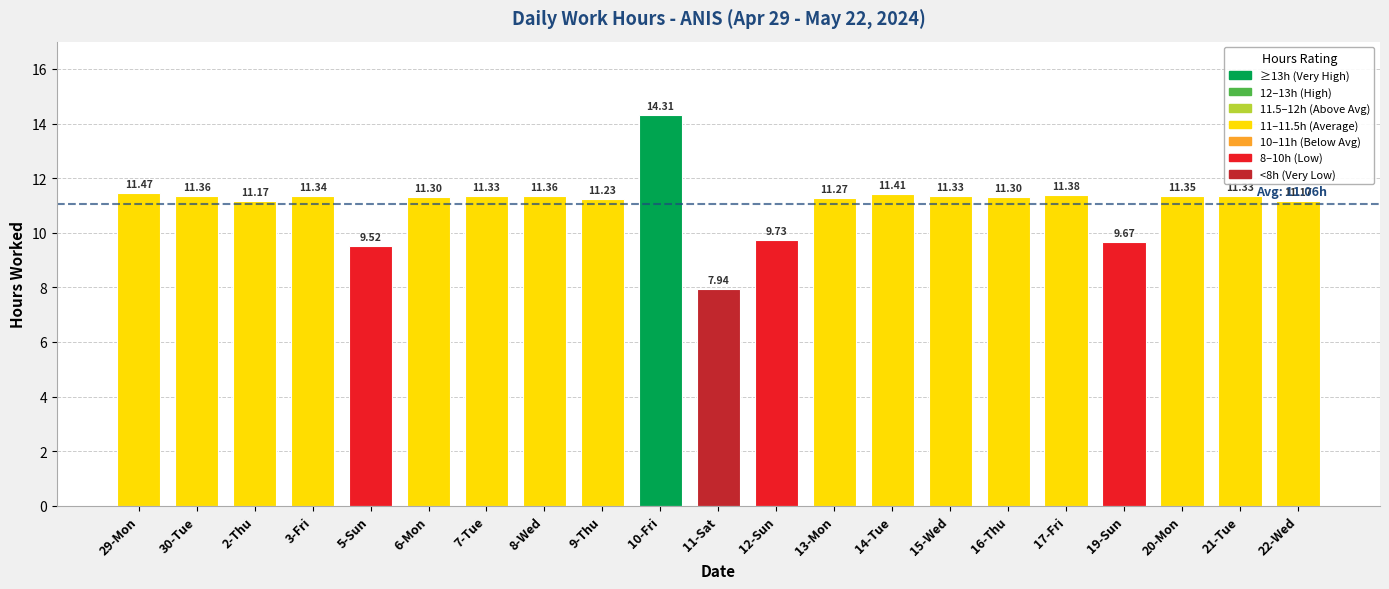

What is the sum of all values?

232.3